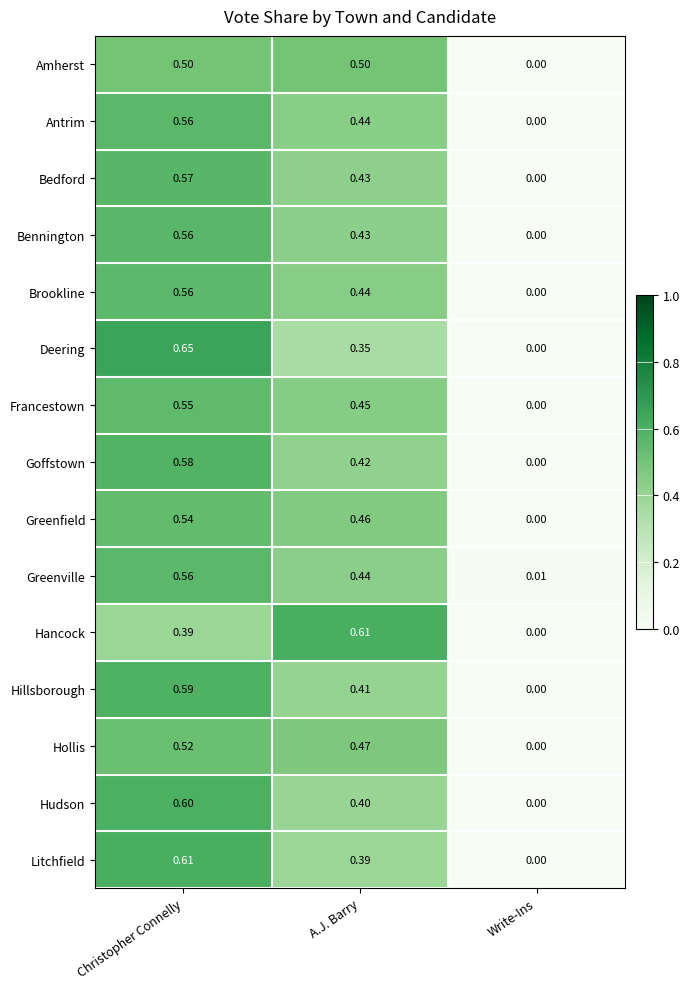

Which category has the highest value across all series?

Christopher Connelly